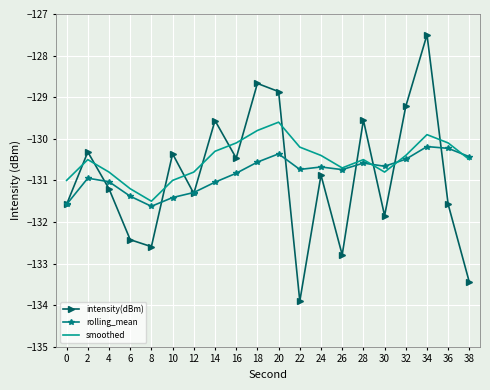

True or false: smoothed has more than 0 interior local peaks.

True